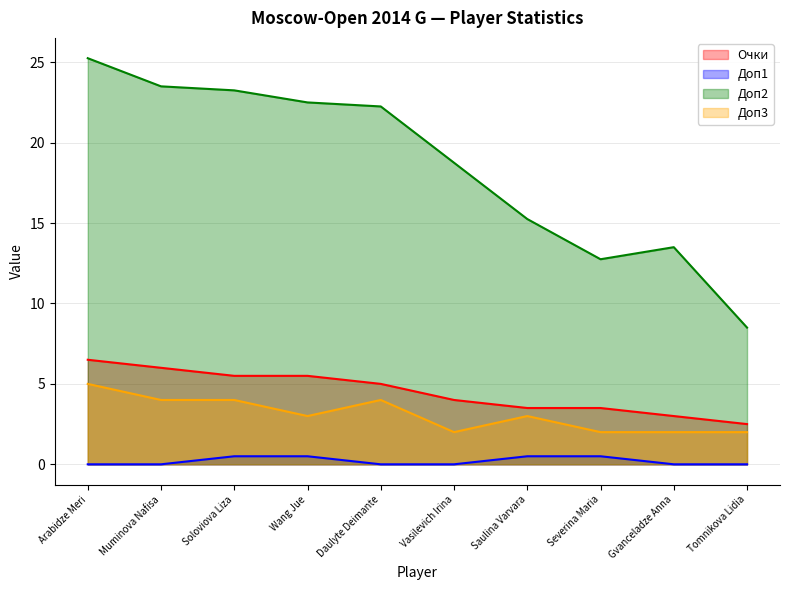

What is the minimum value for Доп3?

2.0